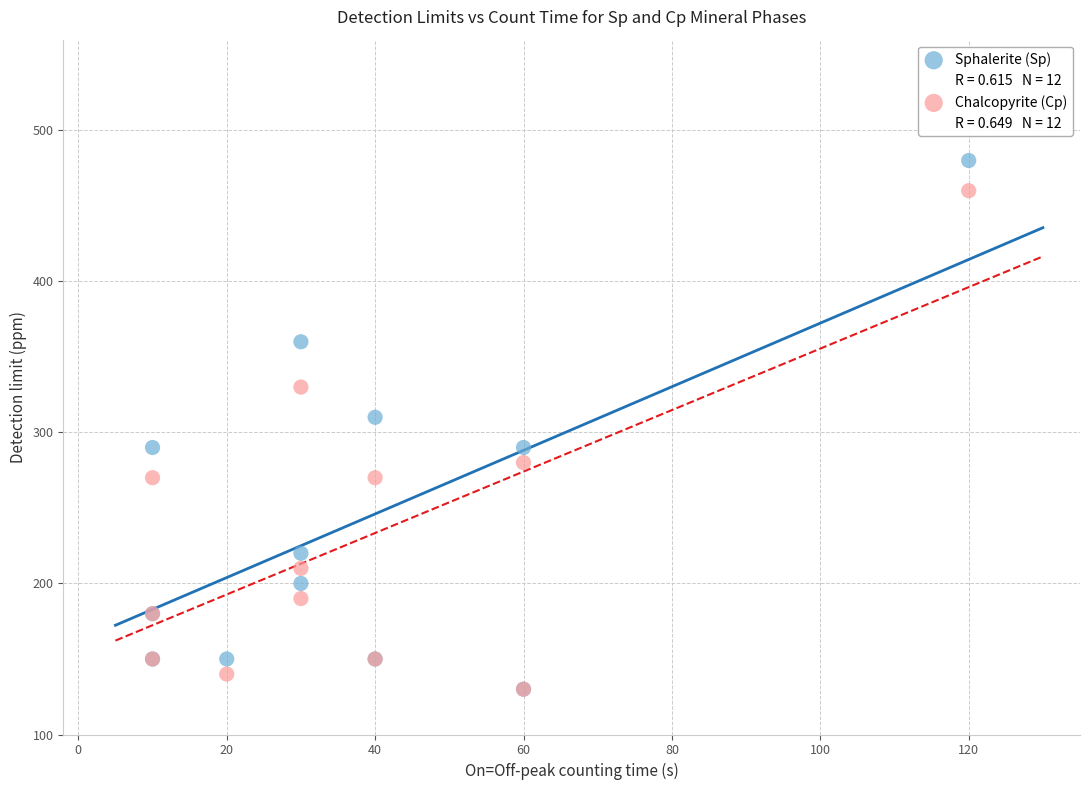

Across all series, what Y value is closest to 305?

310